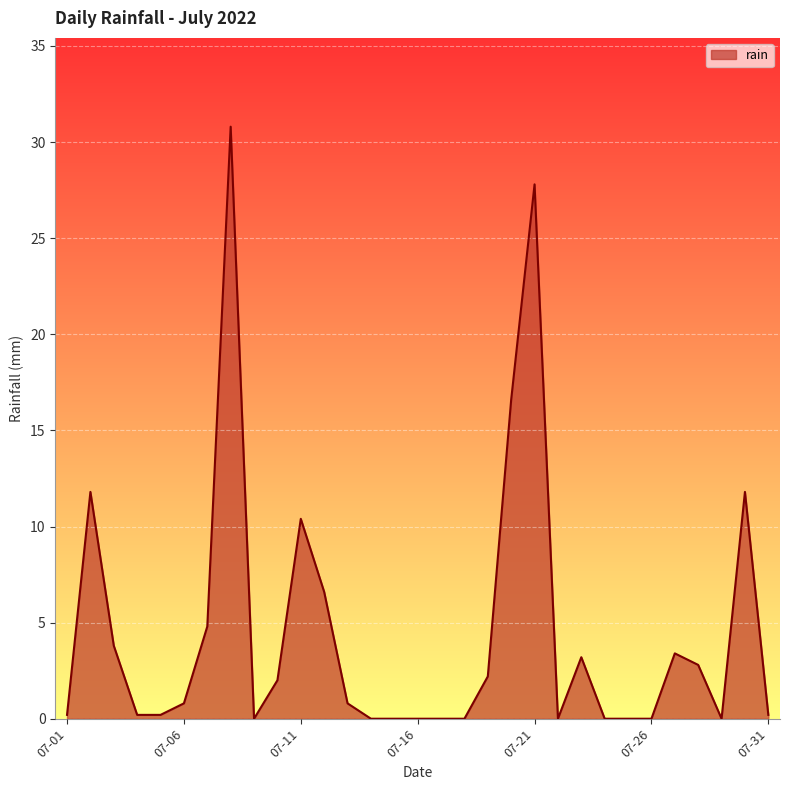

What is the maximum value shown in the chart?

30.8